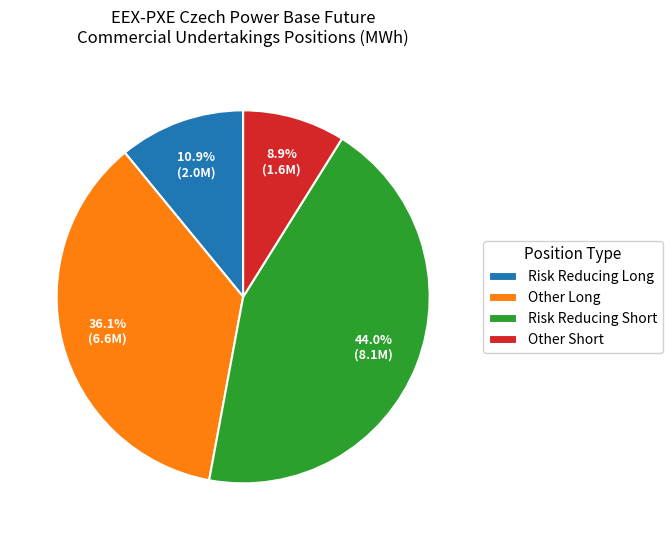

What is the largest slice in the pie chart?

Risk Reducing Short